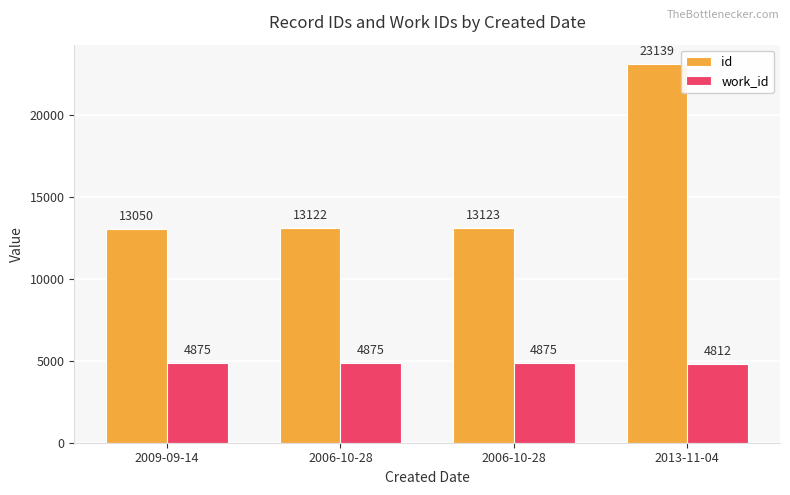

List the labels in order of work_id value, smallest first.

2013-11-04, 2009-09-14, 2006-10-28, 2006-10-28